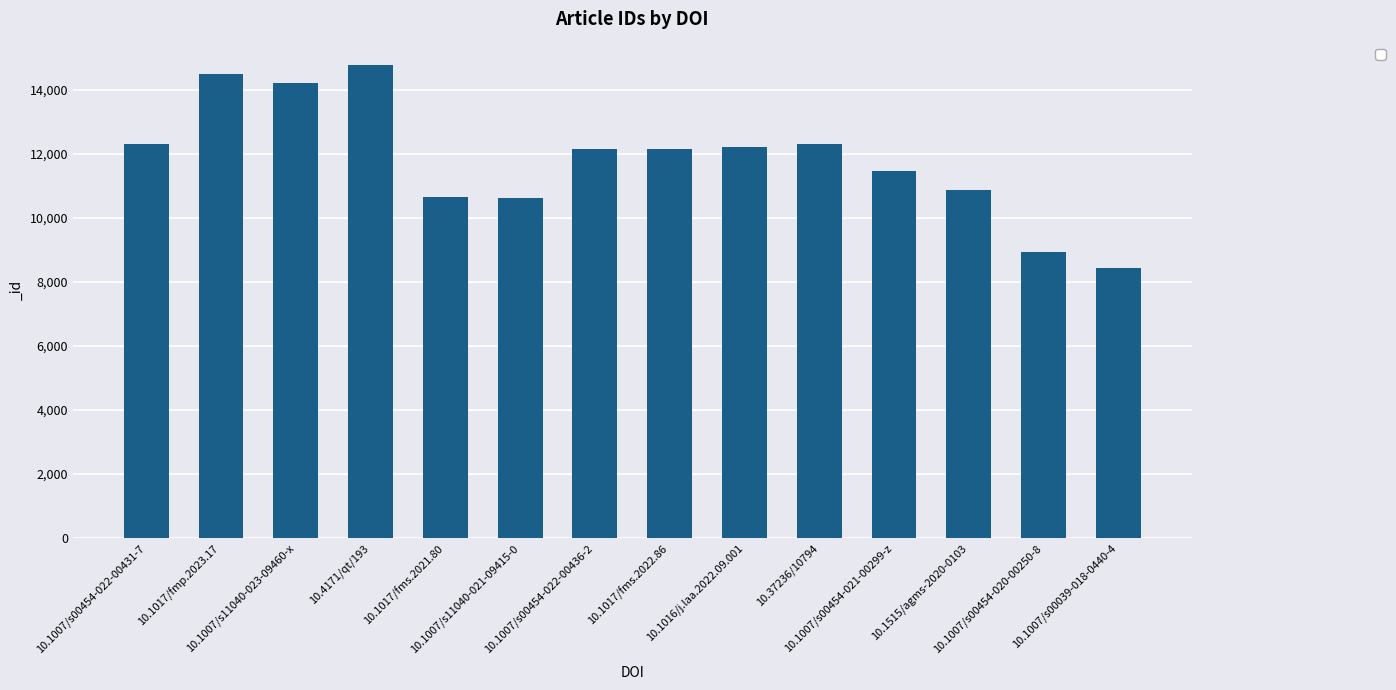

Are the bars grouped side by side (vs. stacked)?

No